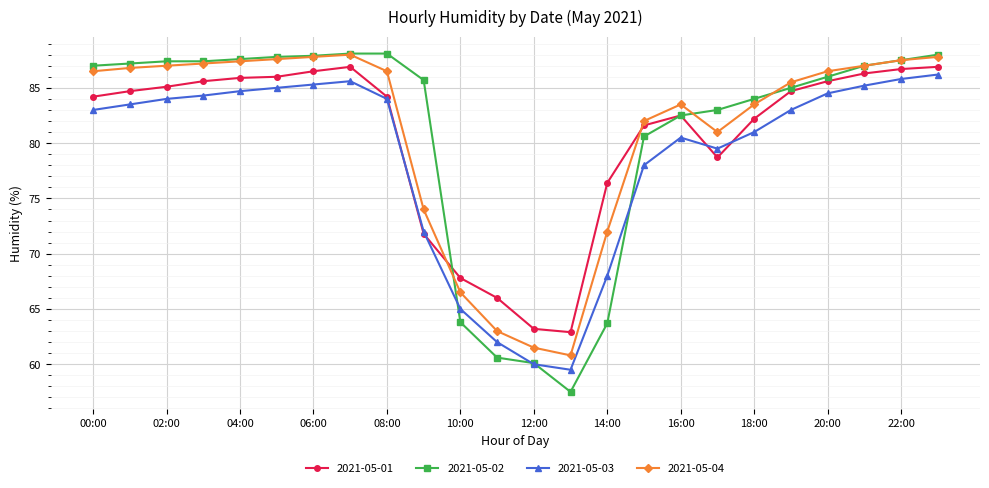

What is the value of the 2021-05-01 point at the 9th from the left?

84.2